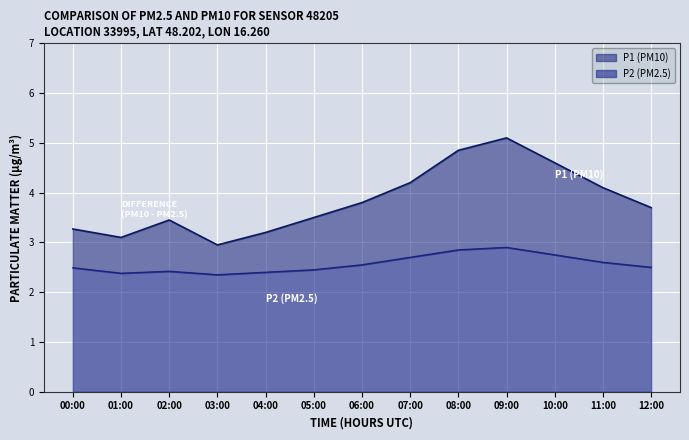

Which series has the widest spread of values?

P1